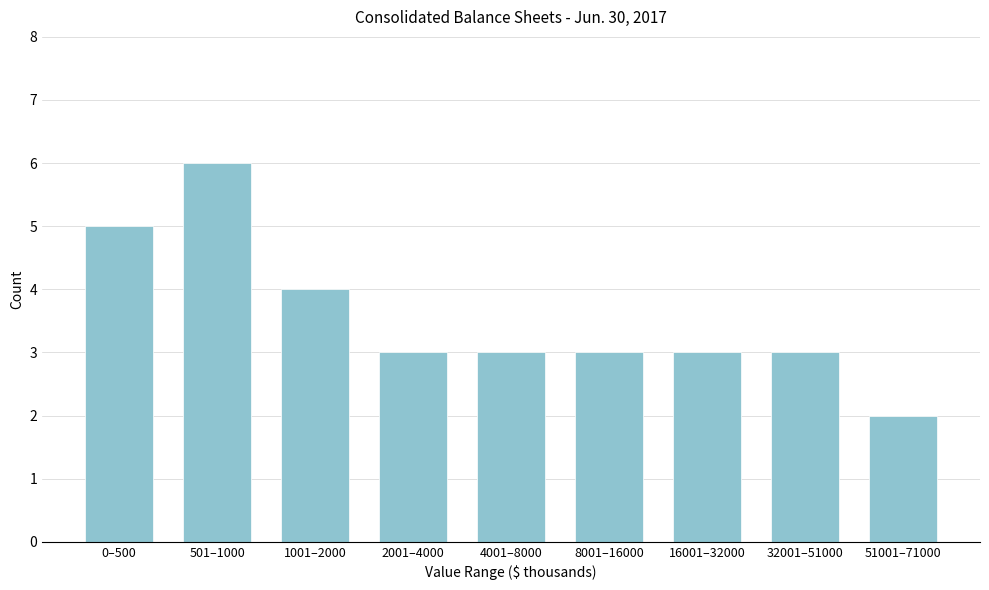

Reading left to right, list all the values displayed in this chart.

5	6	4	3	3	3	3	3	2